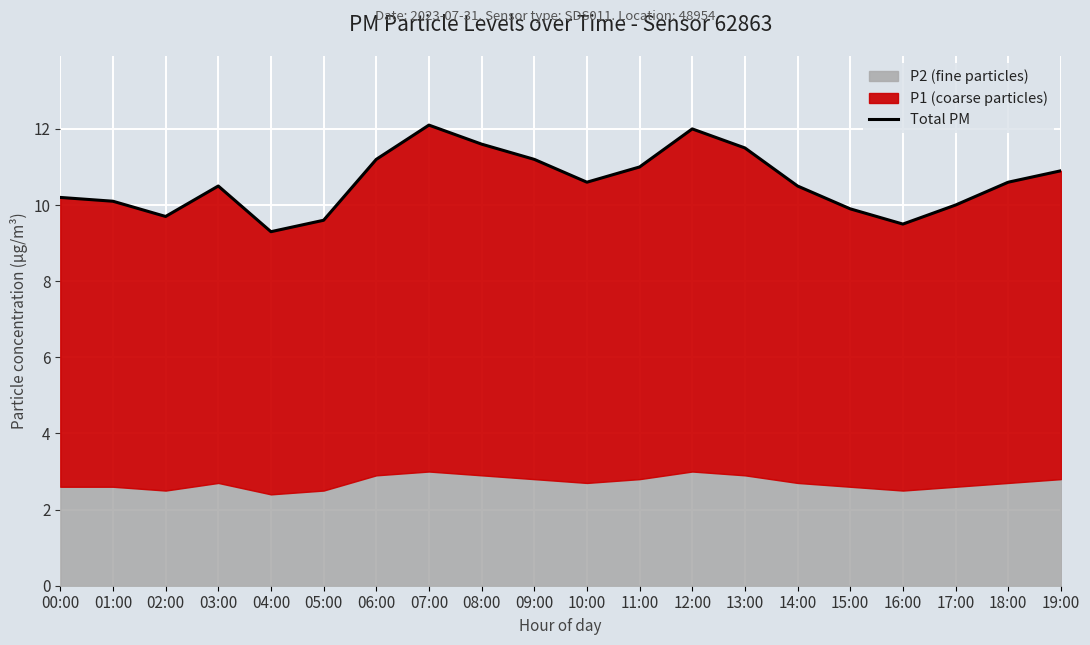

True or false: the data shows 12.1 at 07:00.

True